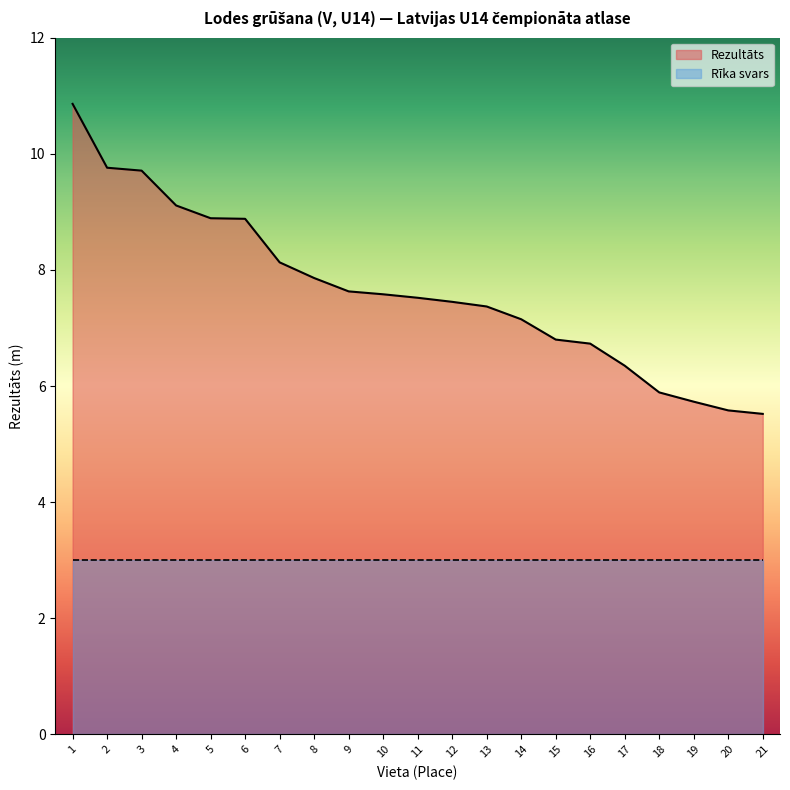

Which label corresponds to the largest value in the chart?

1